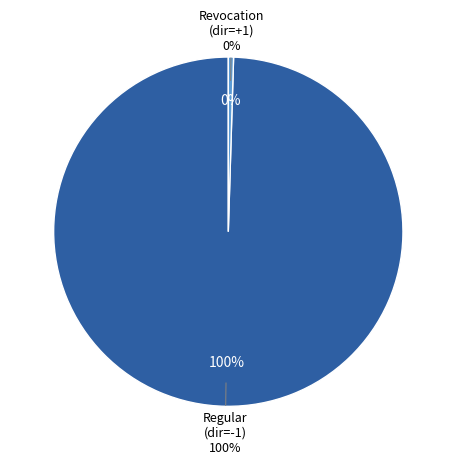

Is there any slice that represents more than half of the pie?

Yes